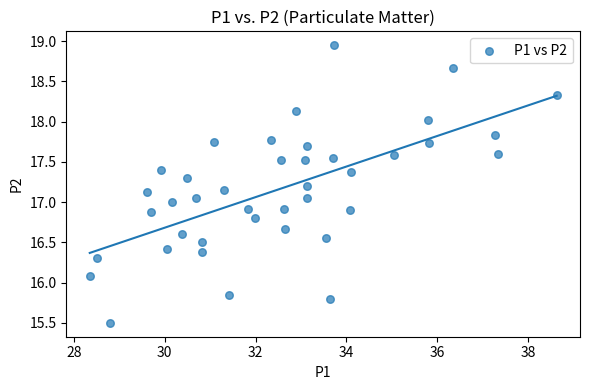

What is the range of X values (max minus min)?

10.3